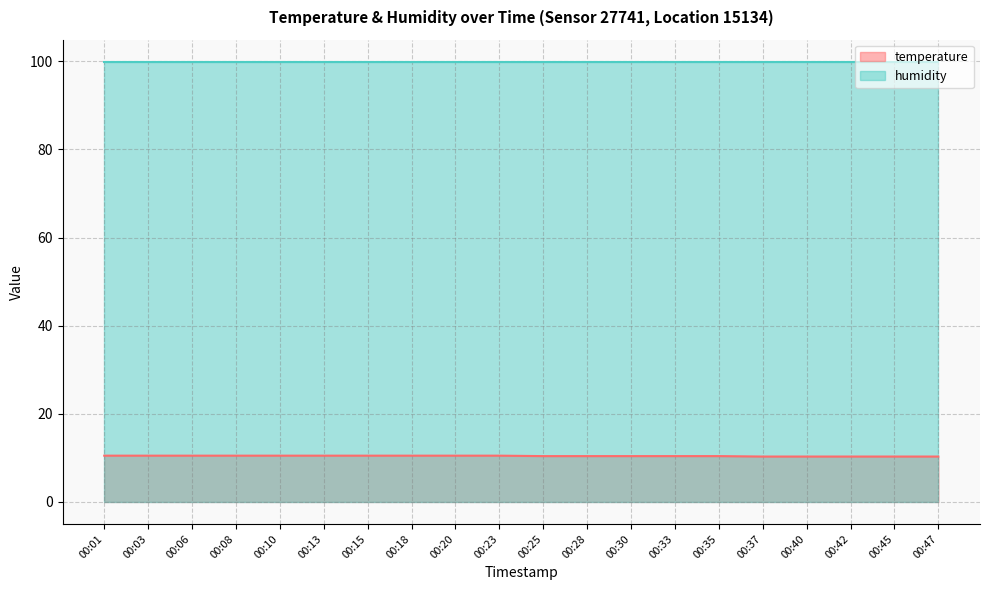

The value at 00:28 is 10.4. True or false?

True